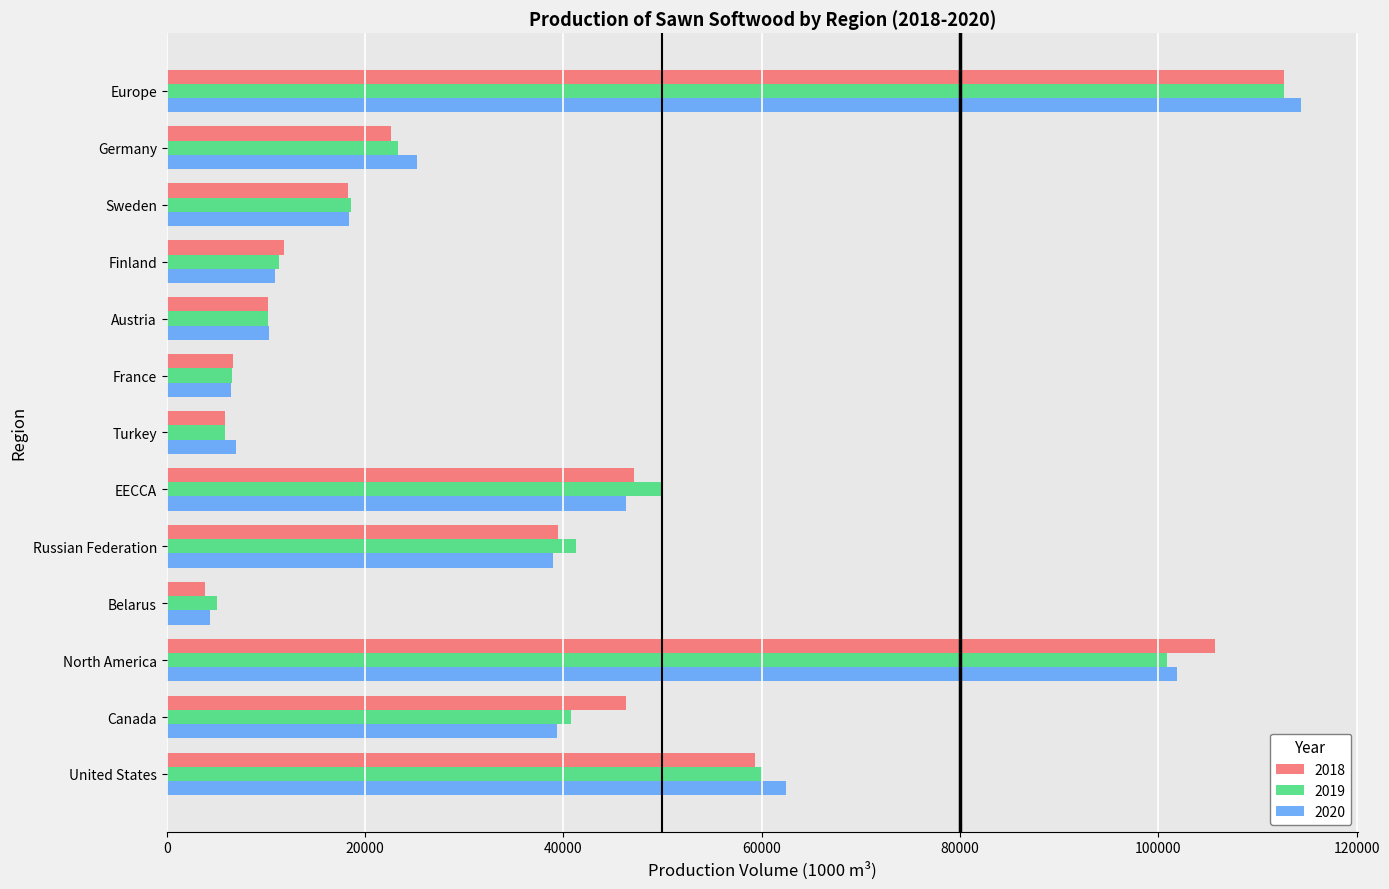

What value does the 2019 series have at Europe?

112659.8